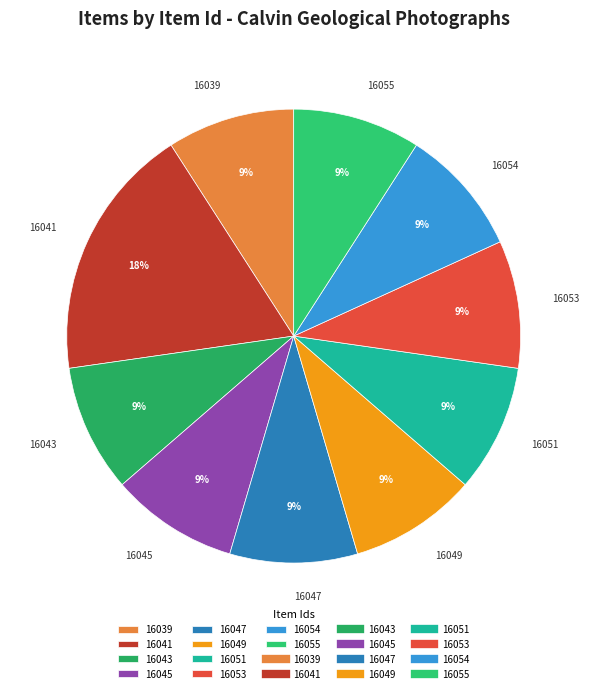

To the nearest percent, what percentage of the pie is 16054?

9%